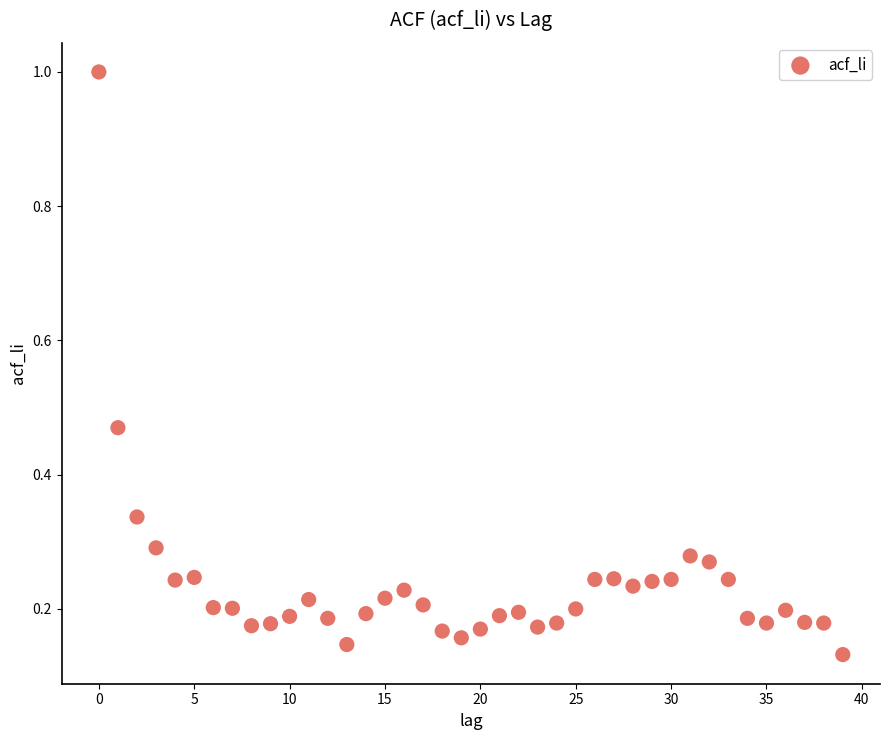

What is the range of Y values (max minus min)?

0.9